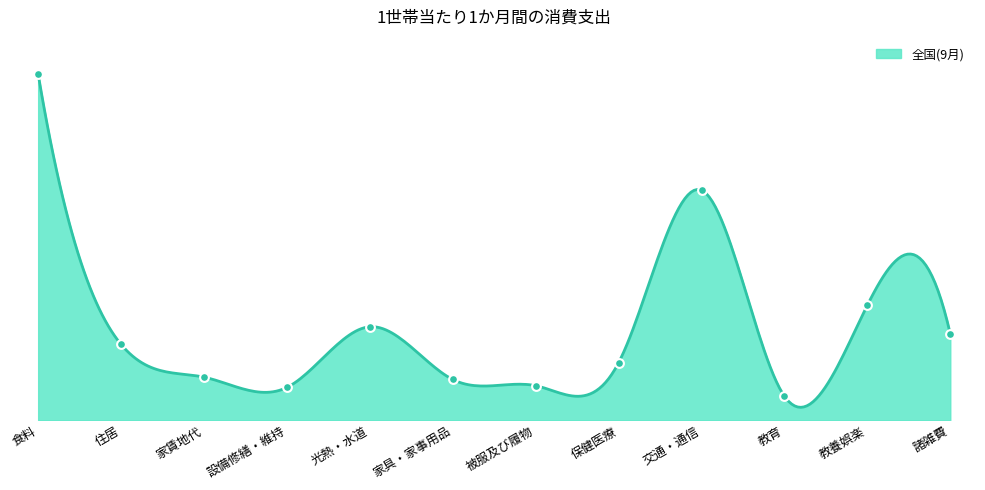

At which category is the sum across all series the highest?

食料